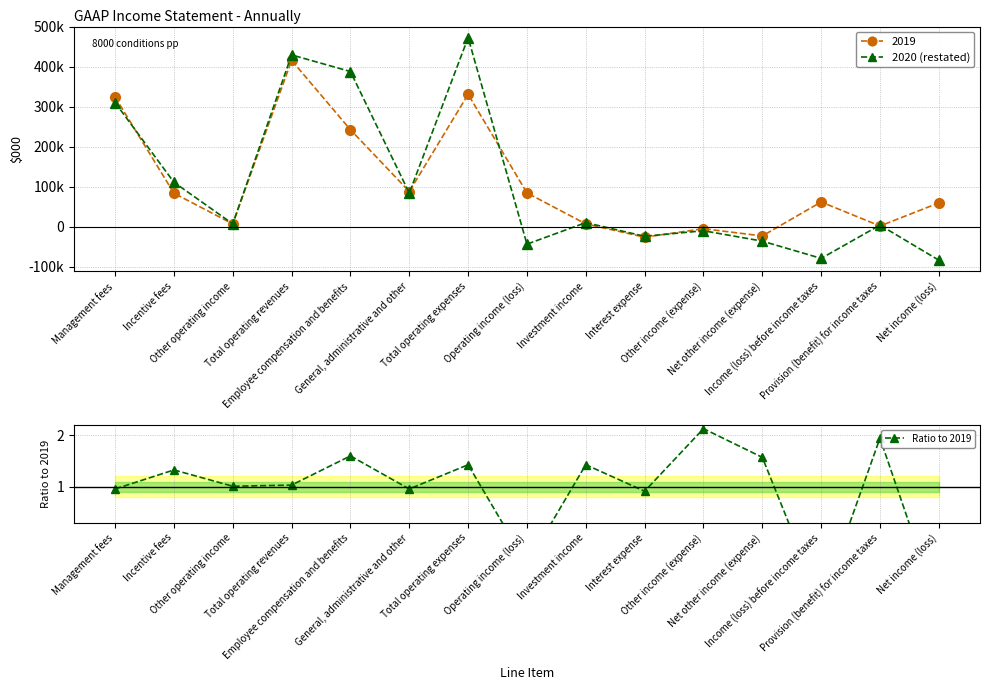

Which has a higher value, Income (loss) before income taxes or Investment income?

Investment income